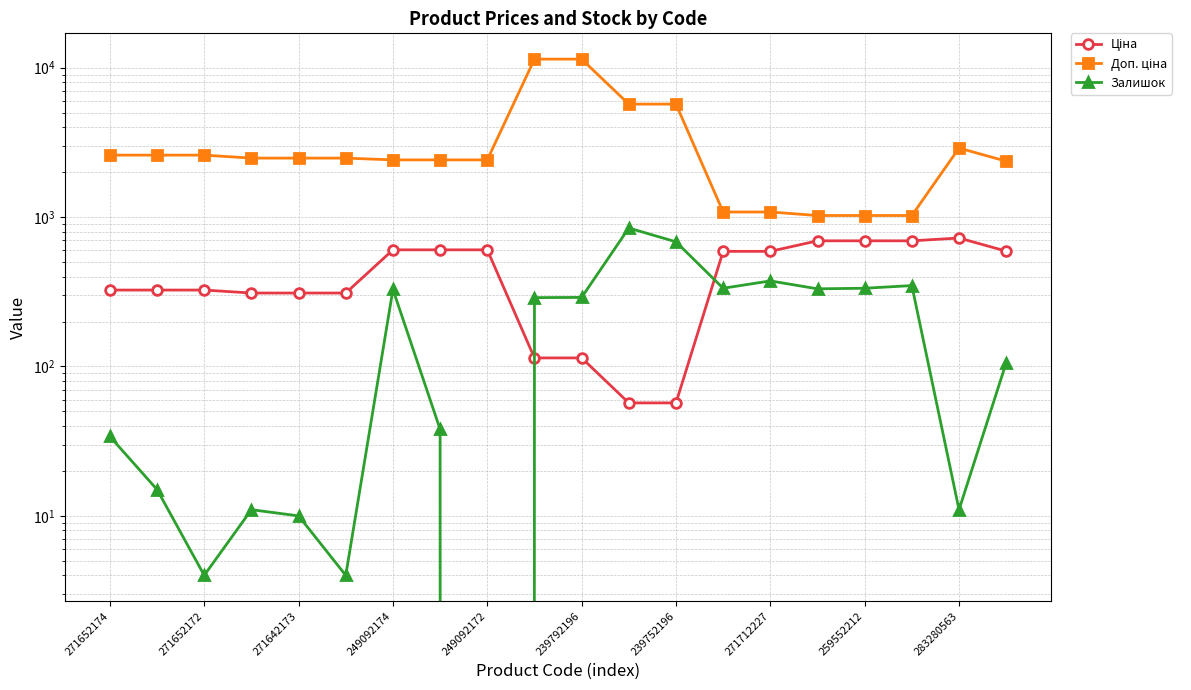

Where does the Доп. ціна series first go above 2482?

271652174